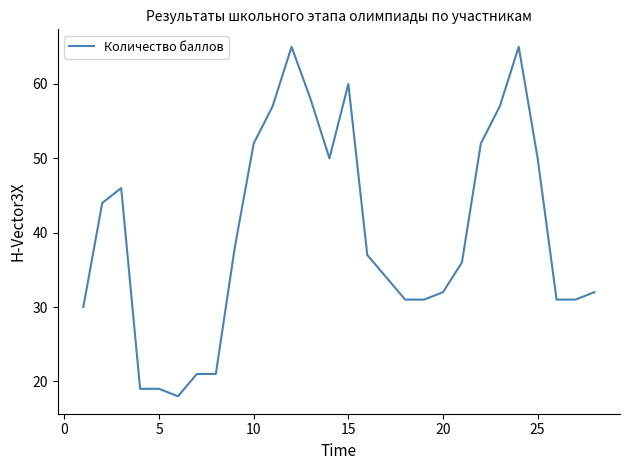

How many lines are shown in the chart?

1